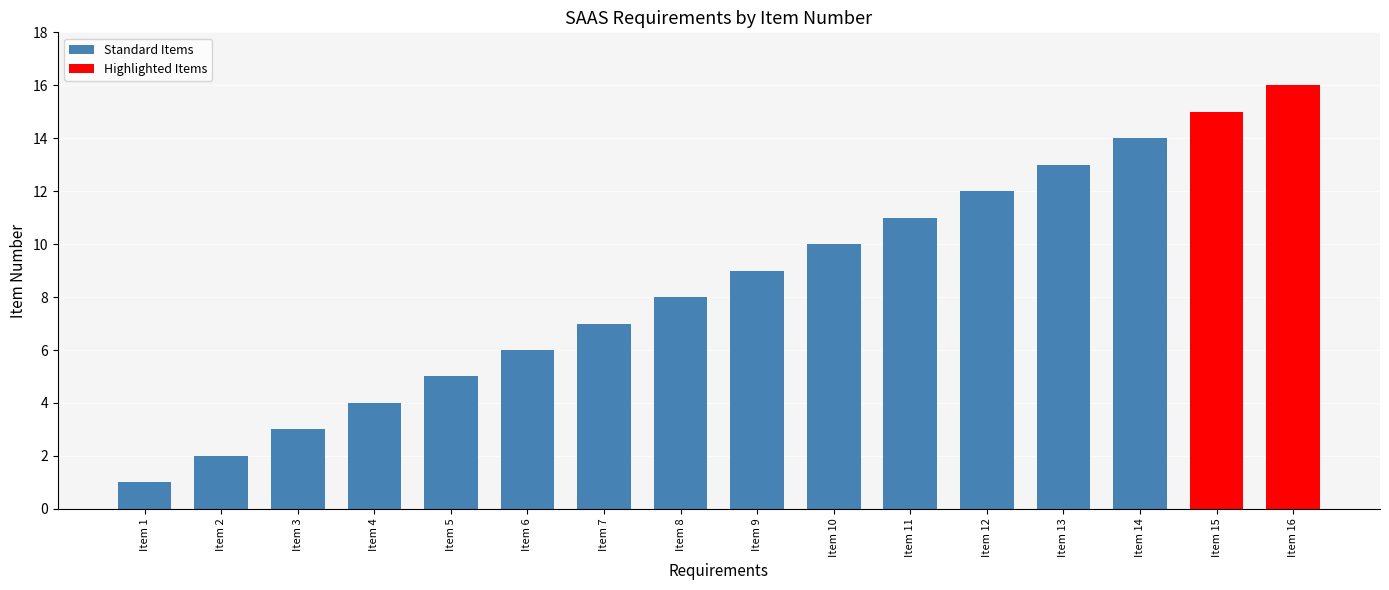

Which category has the lowest value across all series?

Item 1